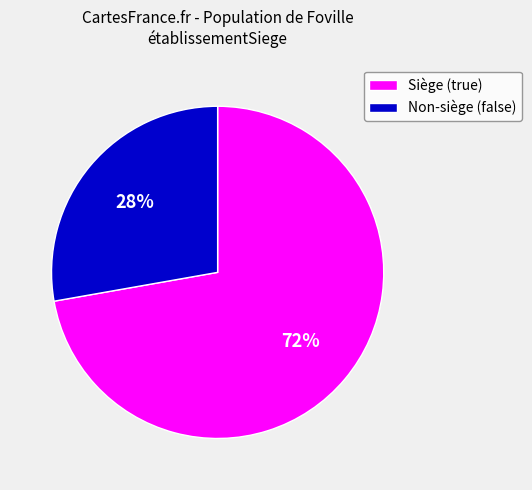

Does any single category account for the majority?

Yes